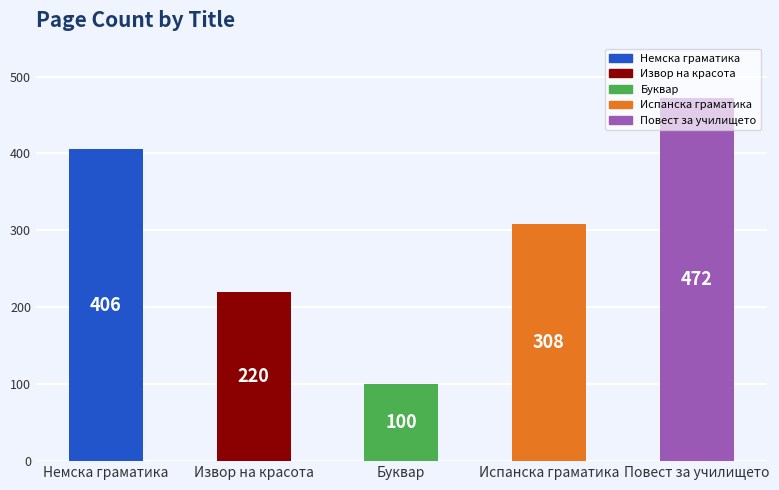

Reading right to left, extract all data points from this chart.

Повест за училището=472	Испанска граматика=308	Буквар=100	Извор на красота=220	Немска граматика=406